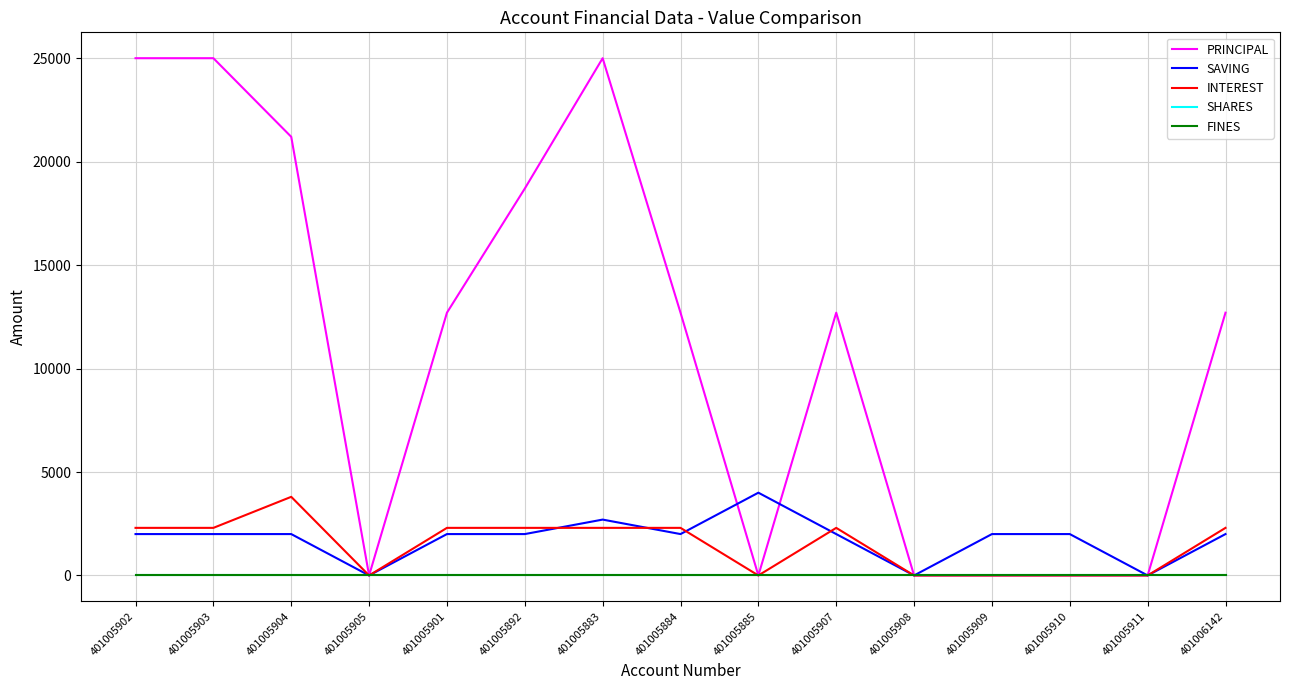

Reading left to right, what are all the values shown in this chart?

PRINCIPAL: 401005902=25000	401005903=25000	401005904=21200	401005905=0	401005901=12700	401005892=18700	401005883=25000	401005884=12700	401005885=0	401005907=12700	401005908=0	401005909=0	401005910=0	401005911=0	401006142=12700
SAVING: 401005902=2000	401005903=2000	401005904=2000	401005905=0	401005901=2000	401005892=2000	401005883=2700	401005884=2000	401005885=4000	401005907=2000	401005908=0	401005909=2000	401005910=2000	401005911=0	401006142=2000
INTEREST: 401005902=2300	401005903=2300	401005904=3800	401005905=0	401005901=2300	401005892=2300	401005883=2300	401005884=2300	401005885=0	401005907=2300	401005908=0	401005909=0	401005910=0	401005911=0	401006142=2300
SHARES: 401005902=0	401005903=0	401005904=0	401005905=0	401005901=0	401005892=0	401005883=0	401005884=0	401005885=0	401005907=0	401005908=0	401005909=0	401005910=0	401005911=0	401006142=0
FINES: 401005902=0	401005903=0	401005904=0	401005905=0	401005901=0	401005892=0	401005883=0	401005884=0	401005885=0	401005907=0	401005908=0	401005909=0	401005910=0	401005911=0	401006142=0